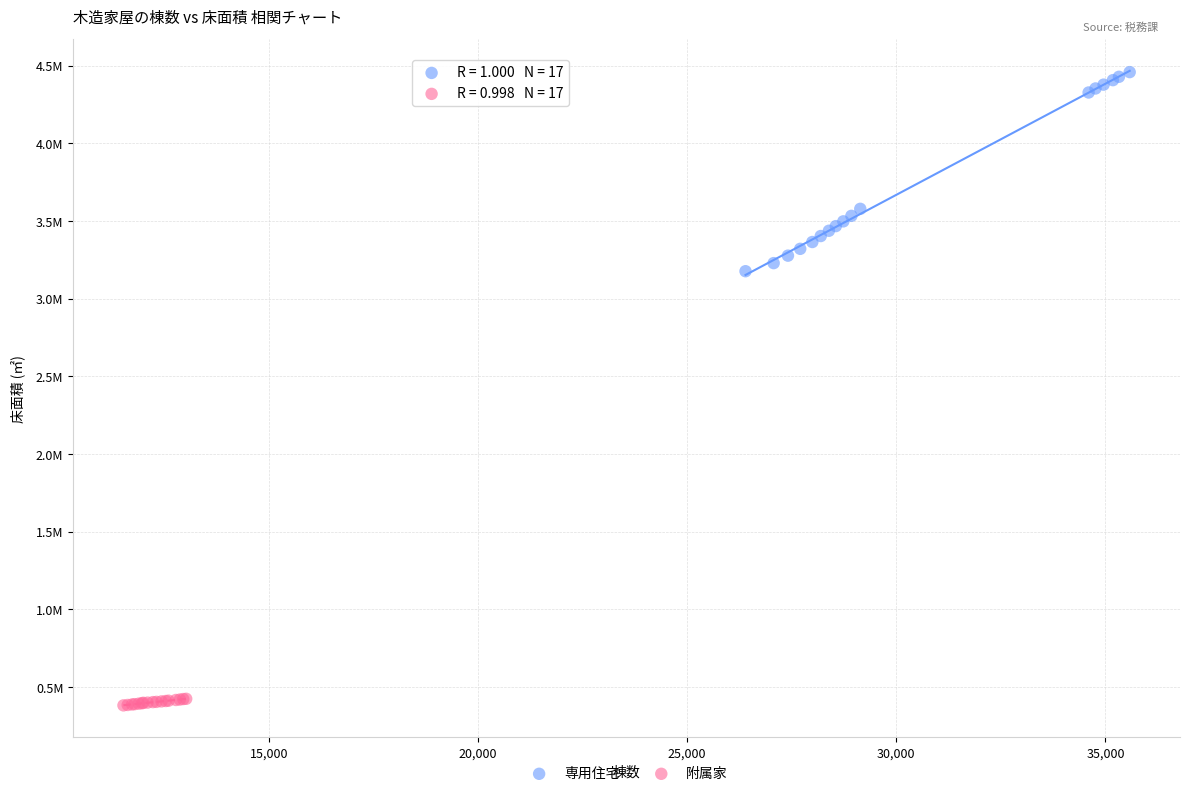

Which series has the widest spread of Y values?

専用住宅